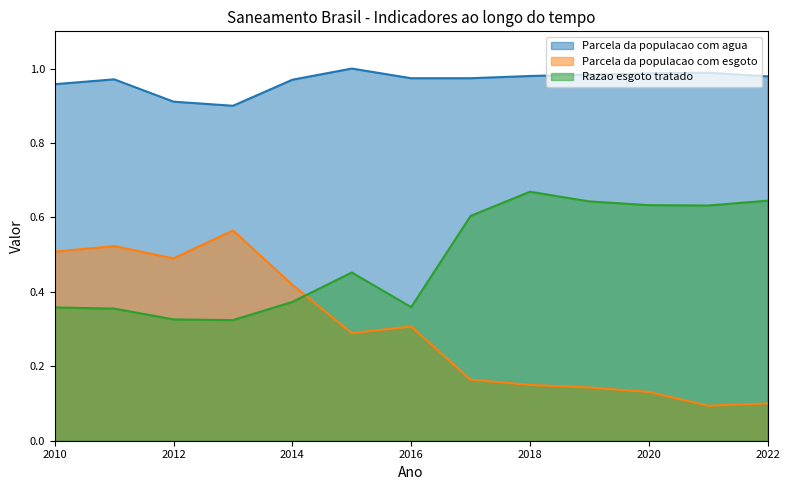

How many interior local valleys does the Parcela da populacao com esgoto series have?

3